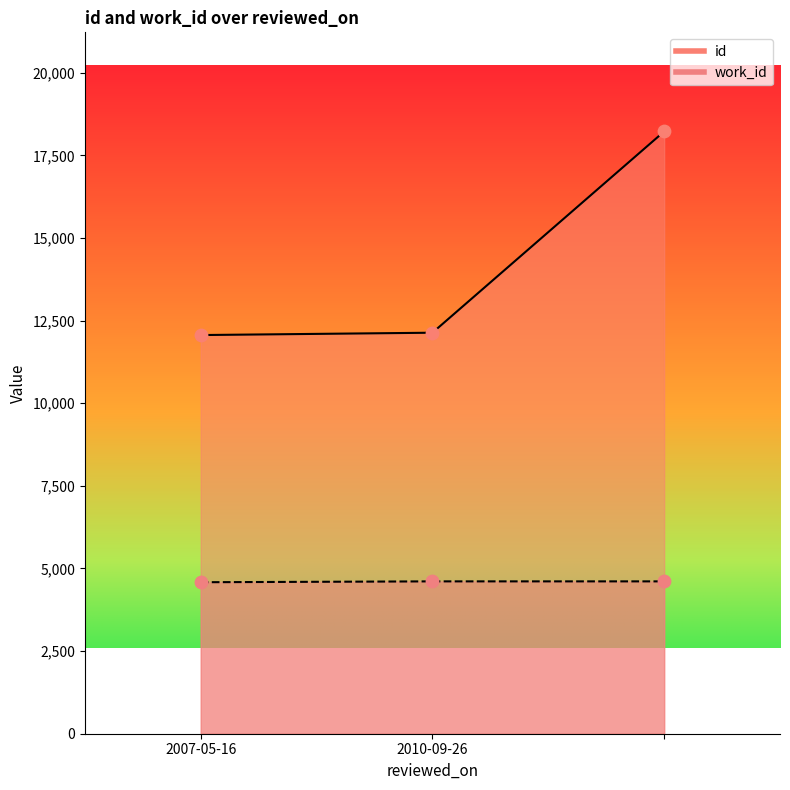

What is the total value across all series at 2010-09-26?

16744